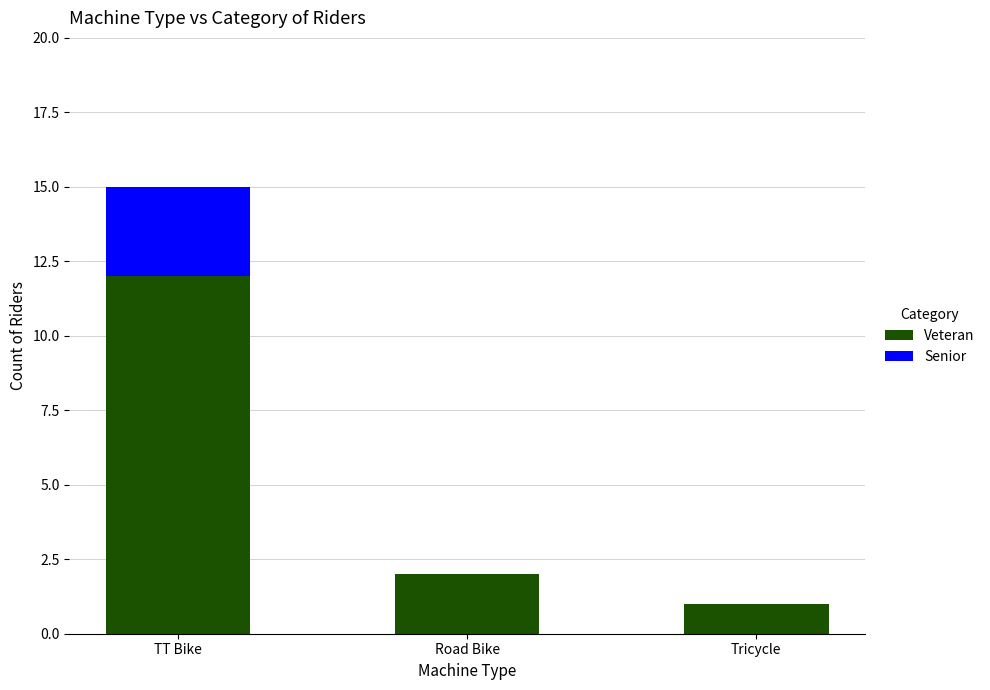

What is the highest value of the Veteran series?

12